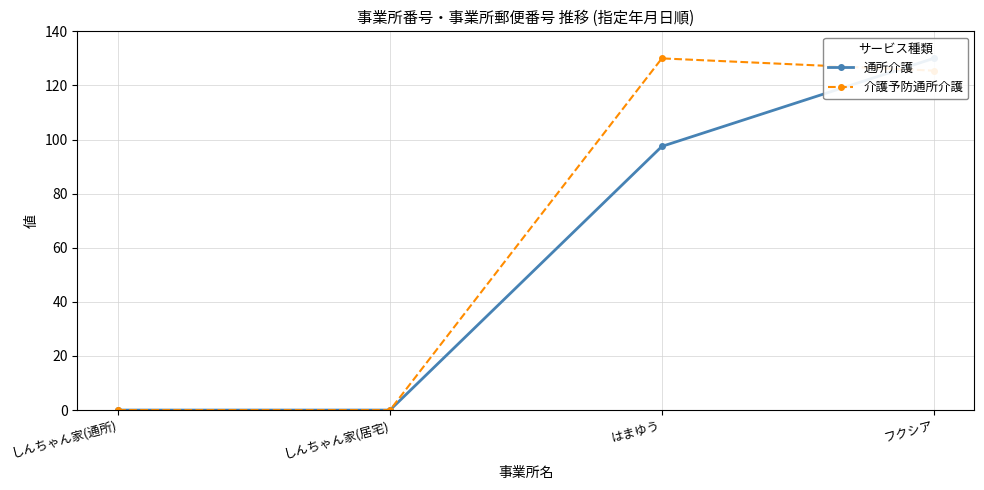

At which label does 介護予防通所介護 first exceed 125?

はまゆう